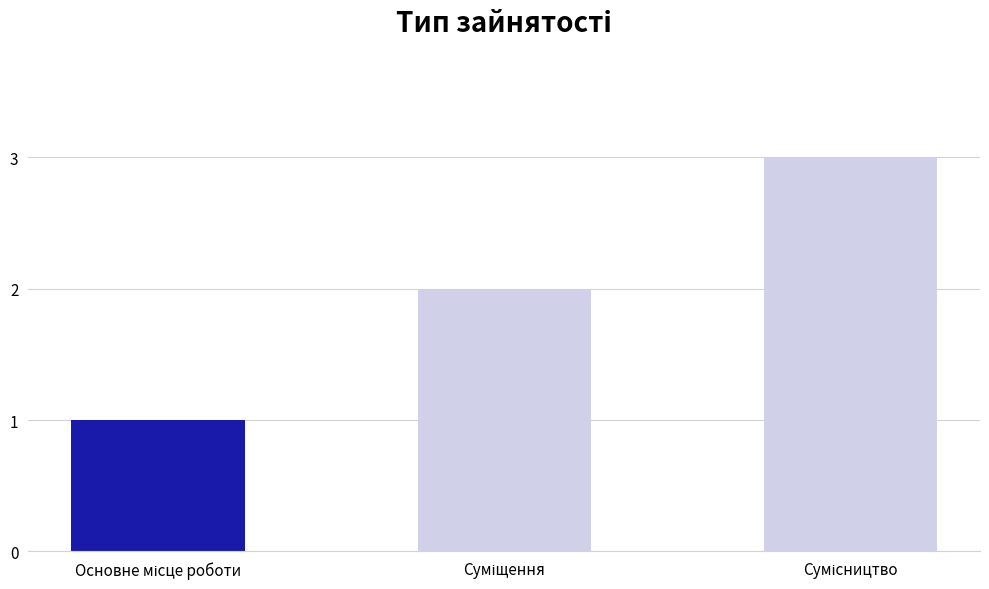

What is the maximum value shown in the chart?

3